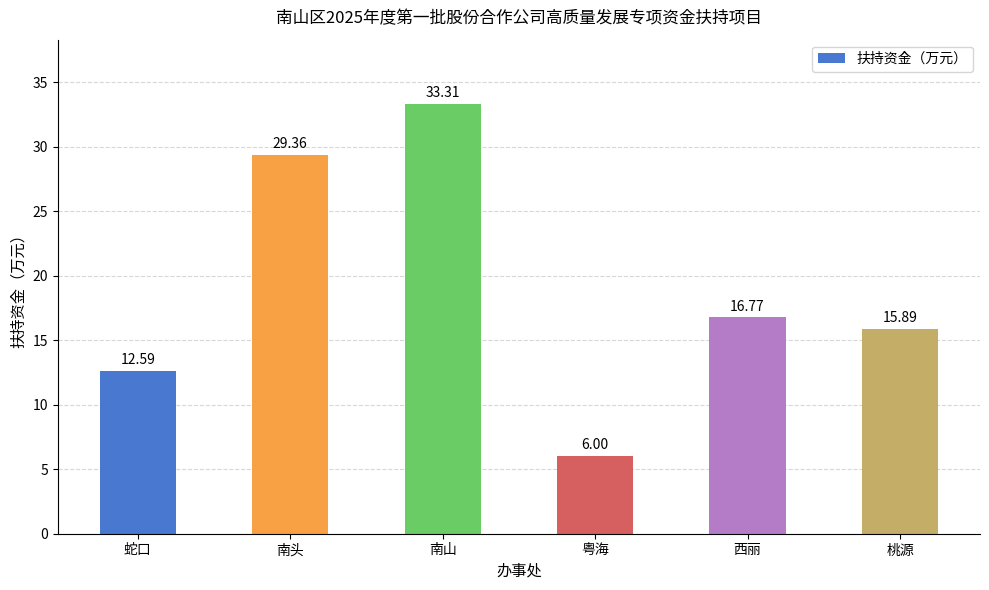

Reading left to right, extract all data points from this chart.

12.6	29.4	33.3	6.0	16.8	15.9